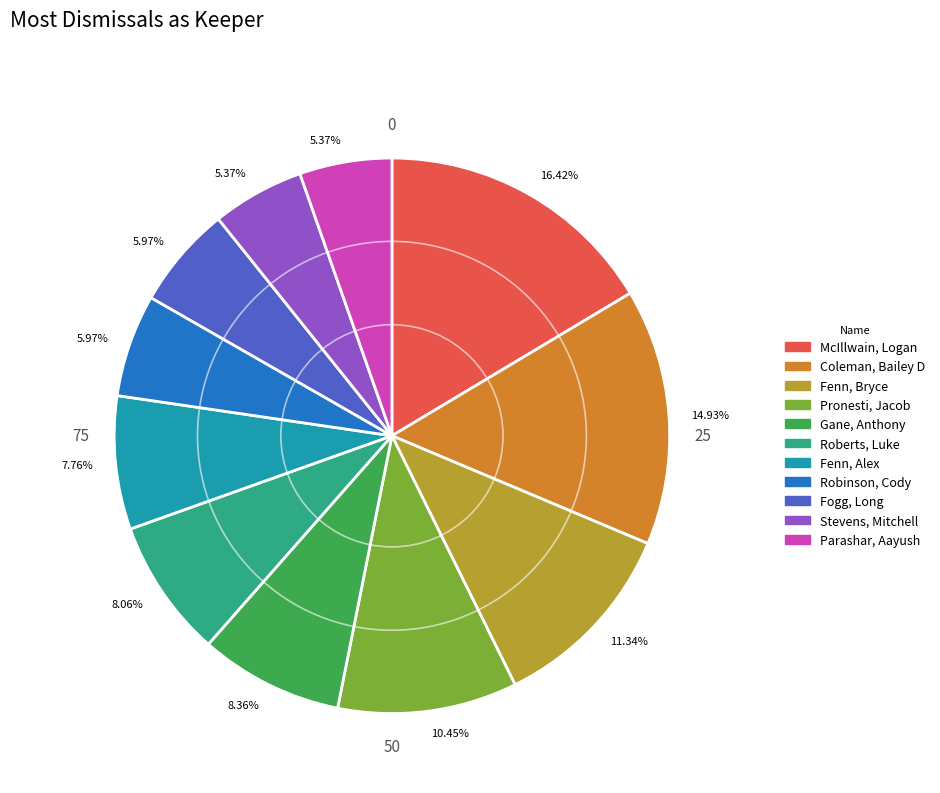

Is there a majority slice in this chart?

No